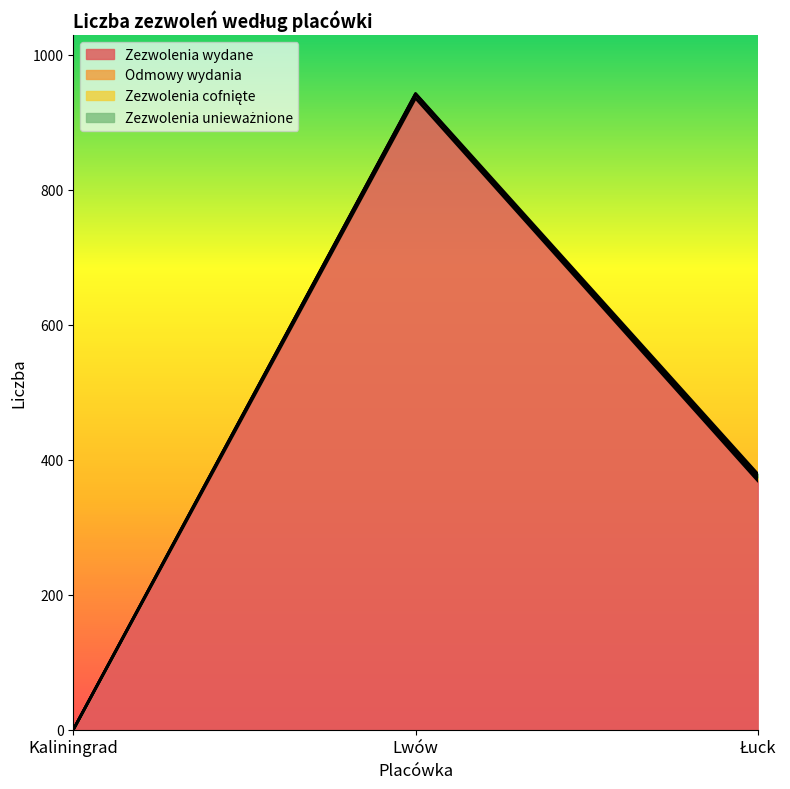

What is the value of the Zezwolenia wydane point at the 2nd from the left?

936